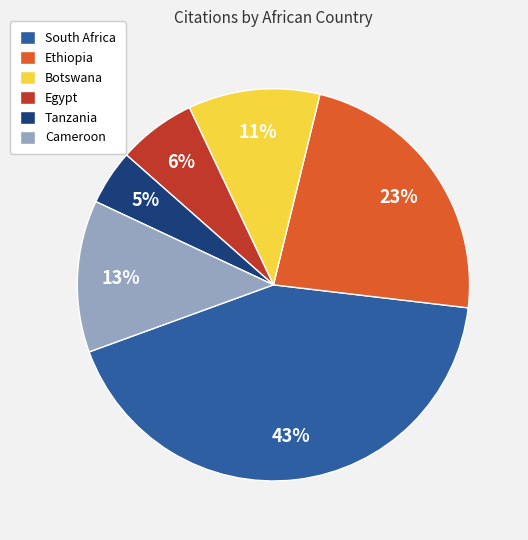

To the nearest percent, what is the difference between the largest and smallest slice percentages?

38%